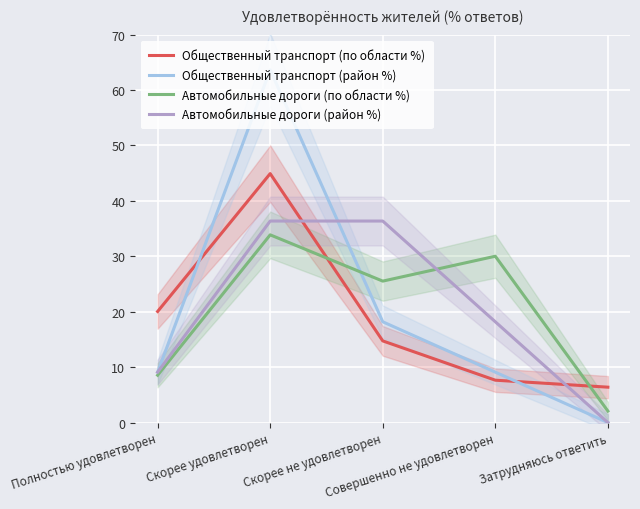

True or false: Автомобильные дороги (район %) has more than 2 points higher than both neighbors.

False